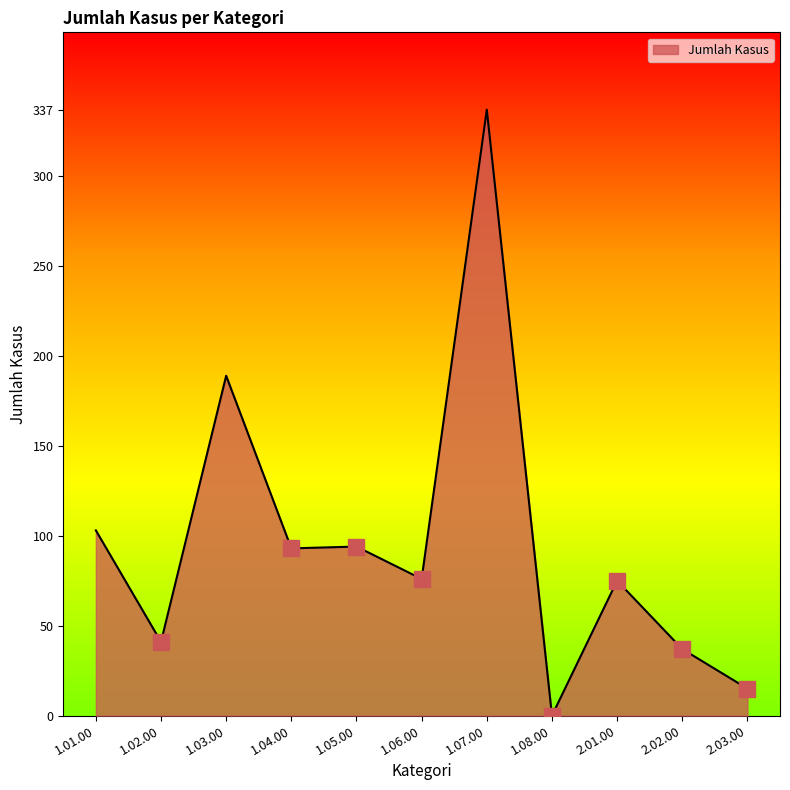

Count the number of data series in this chart.

1